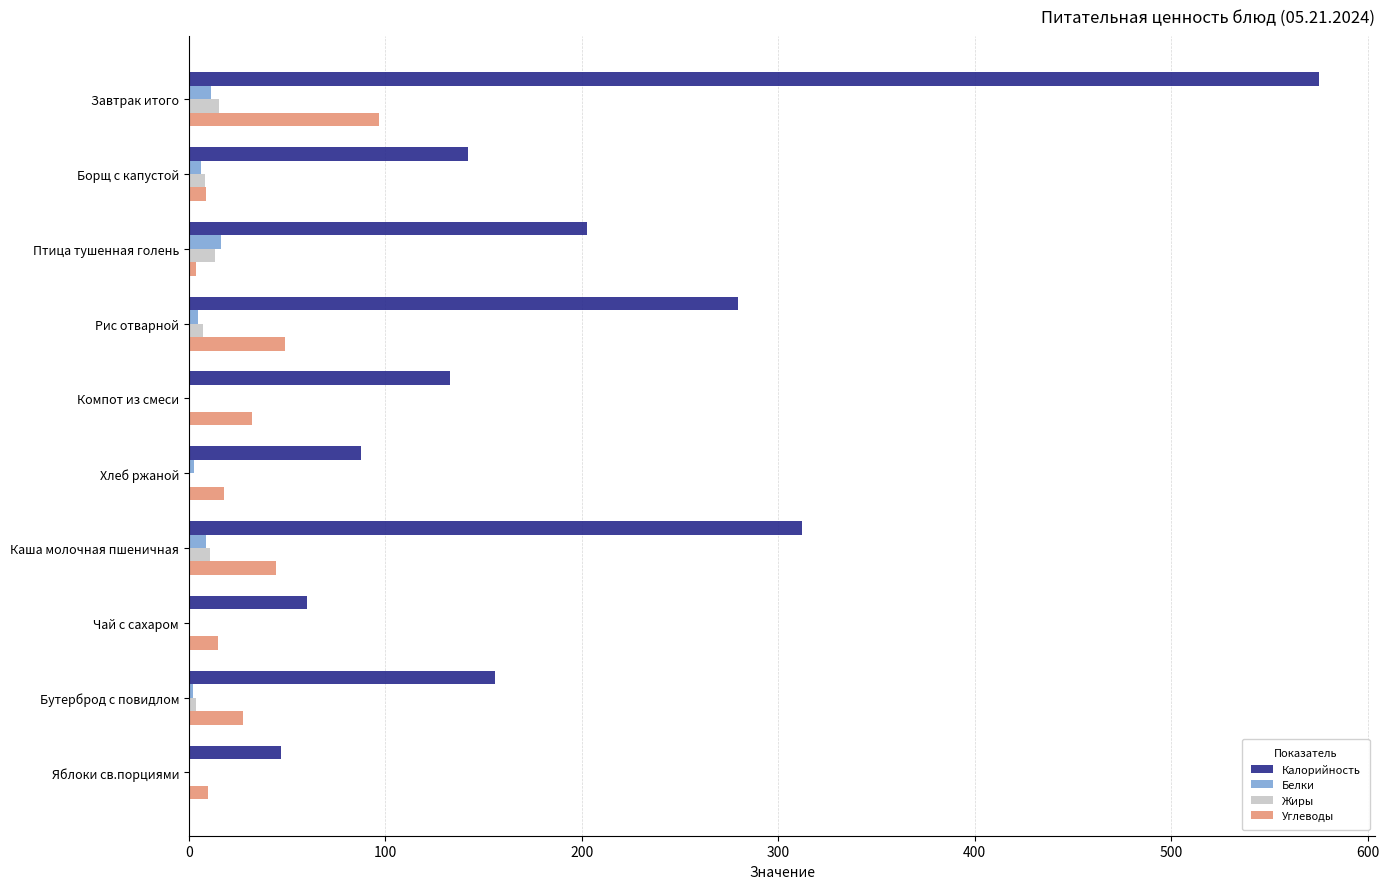

What are all the series names shown in the legend?

Калорийность, Белки, Жиры, Углеводы